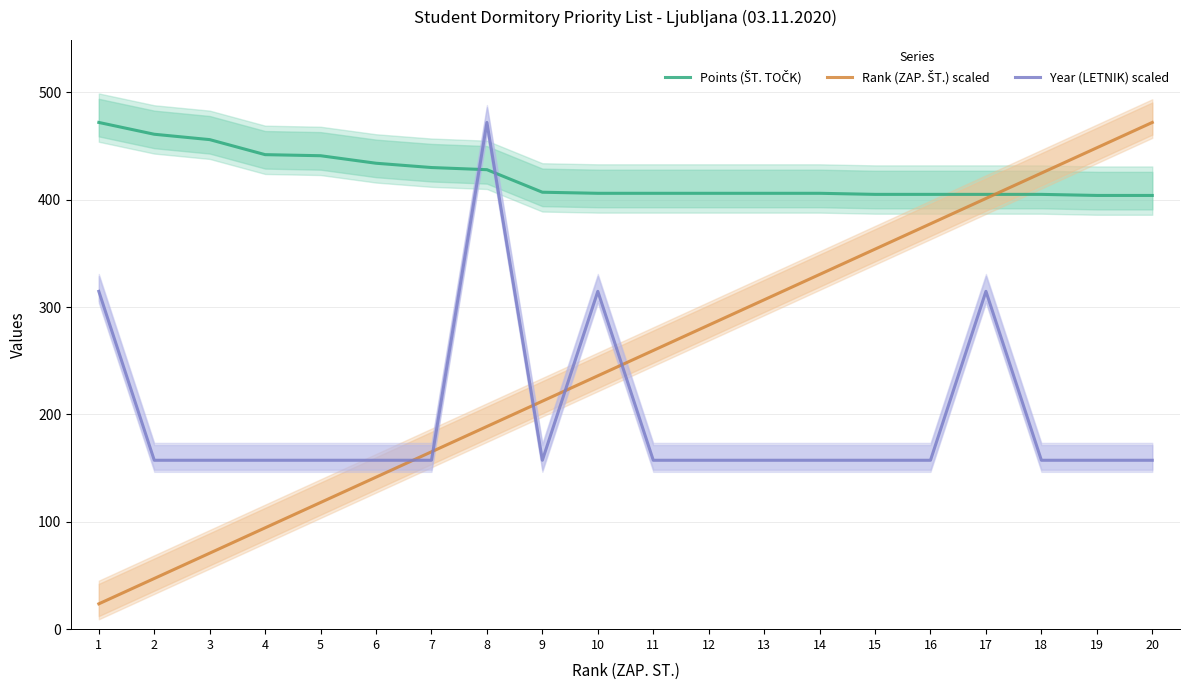

Count the number of data series in this chart.

3